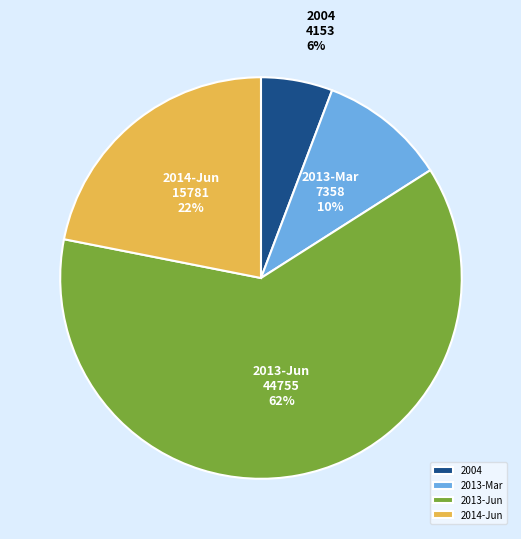

The 2013-Mar slice represents 23% of the pie. True or false?

False